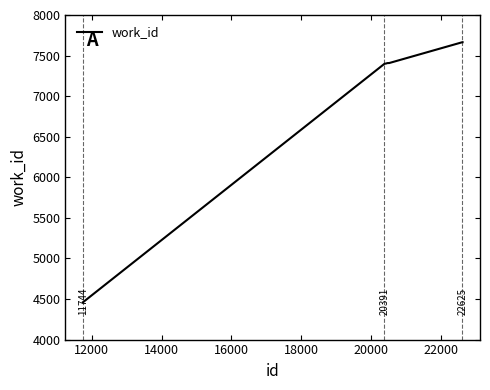

What is the greatest value displayed?

7665